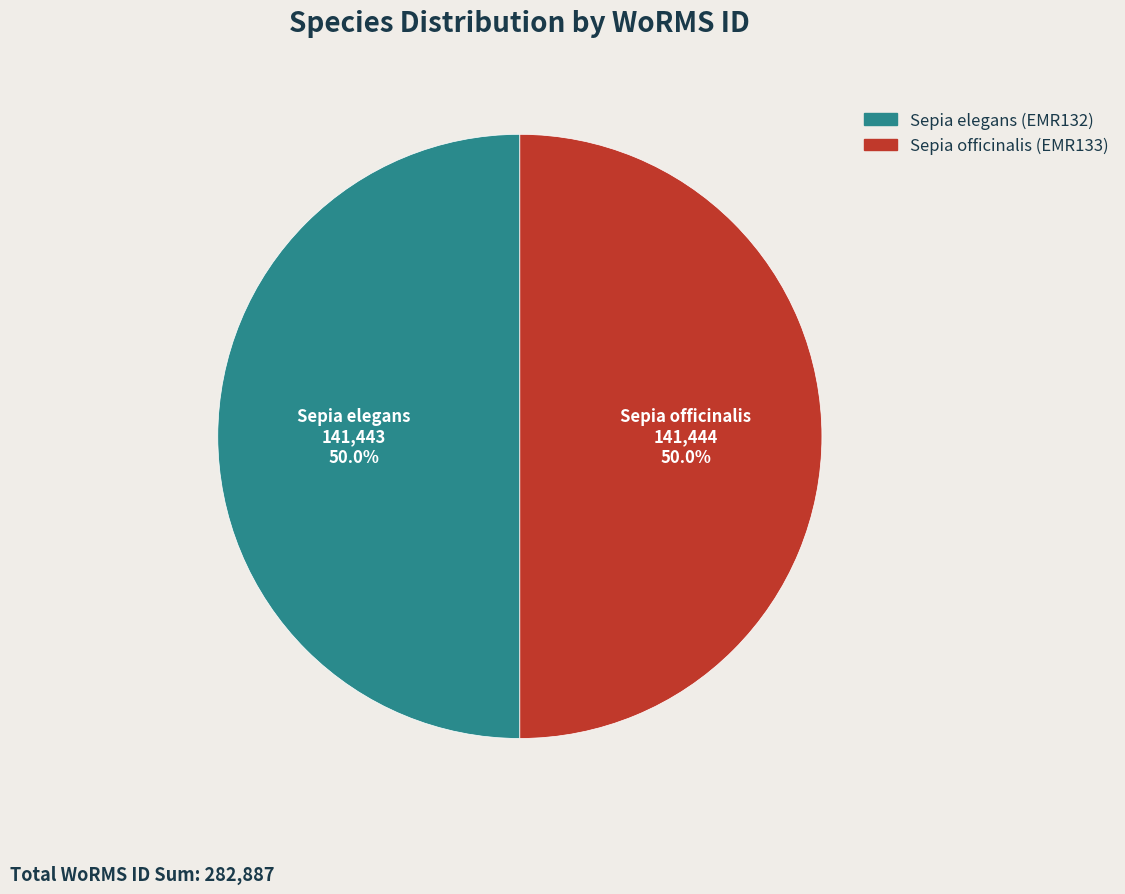

True or false: Sepia elegans accounts for 42% of the total.

False